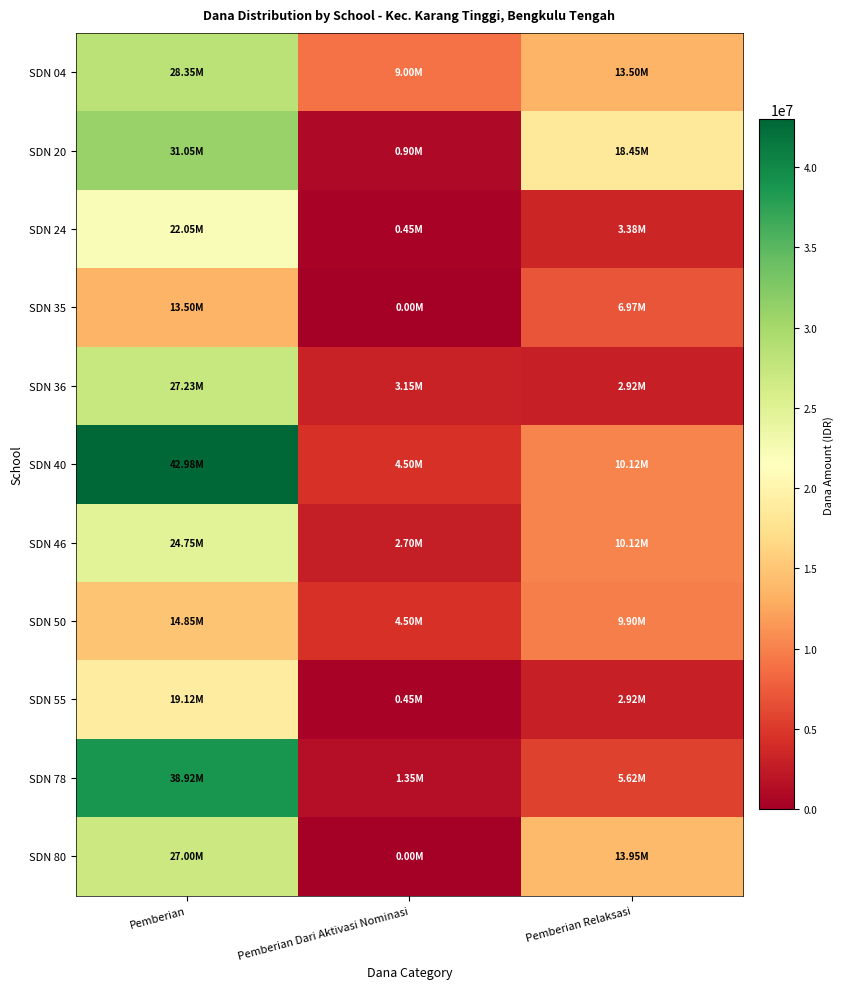

Which series has the widest spread of values?

SDN 40